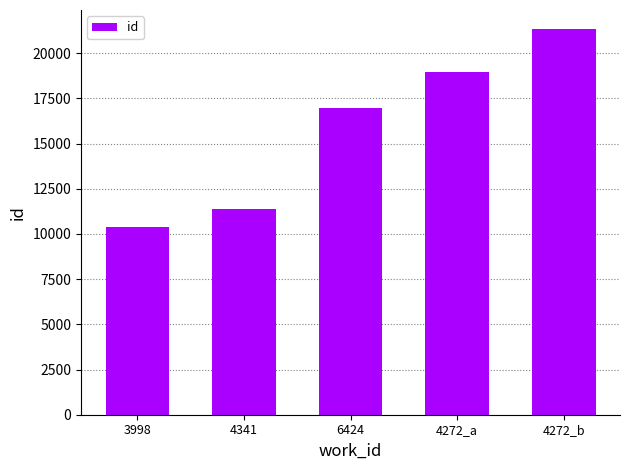

Which label corresponds to the smallest value in the chart?

3998